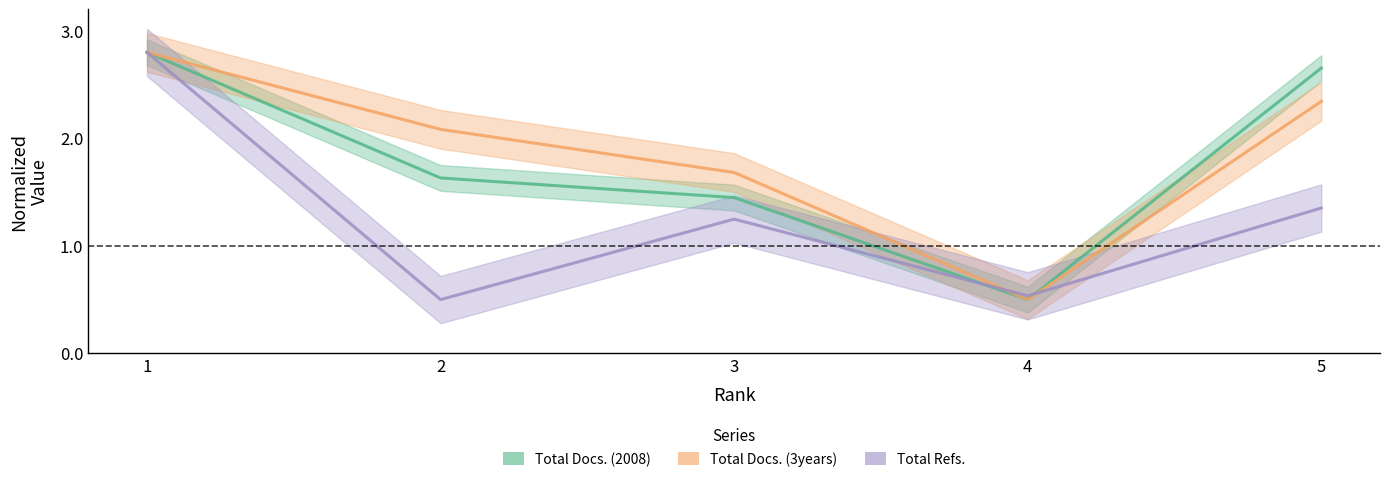

Read the Total Docs. (3years) value at 3.

1.7